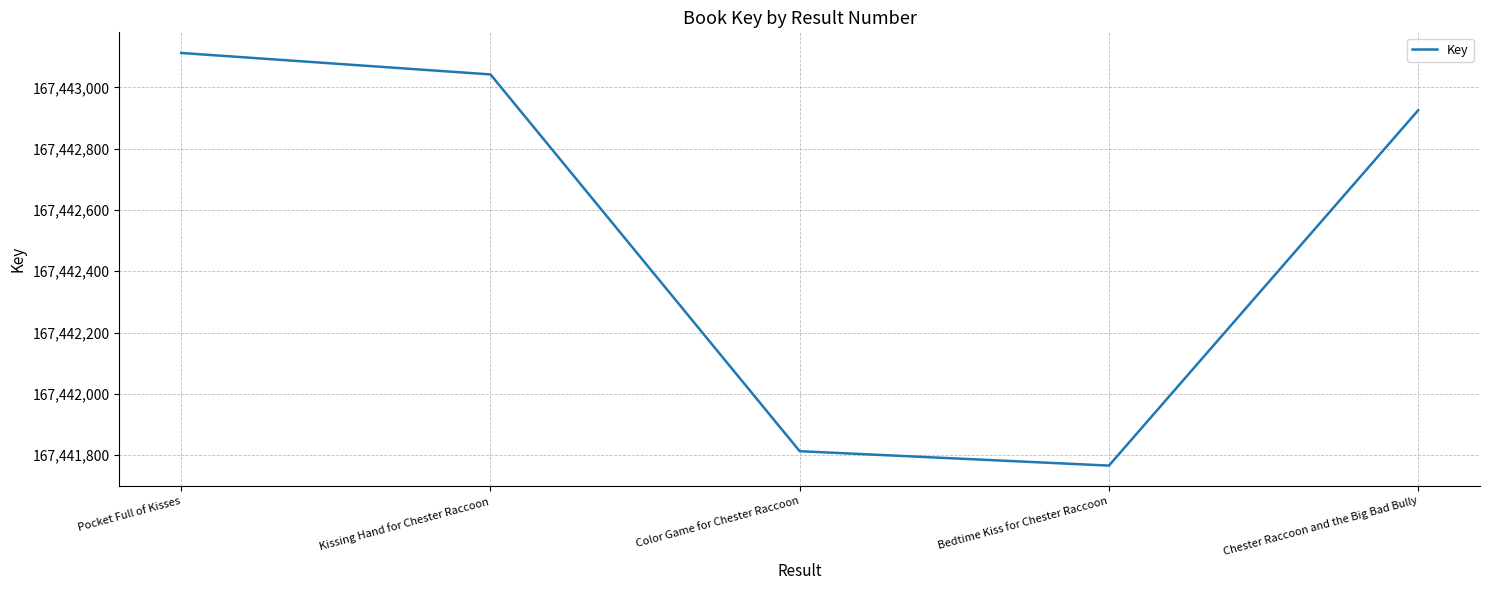

How many lines are shown in the chart?

1